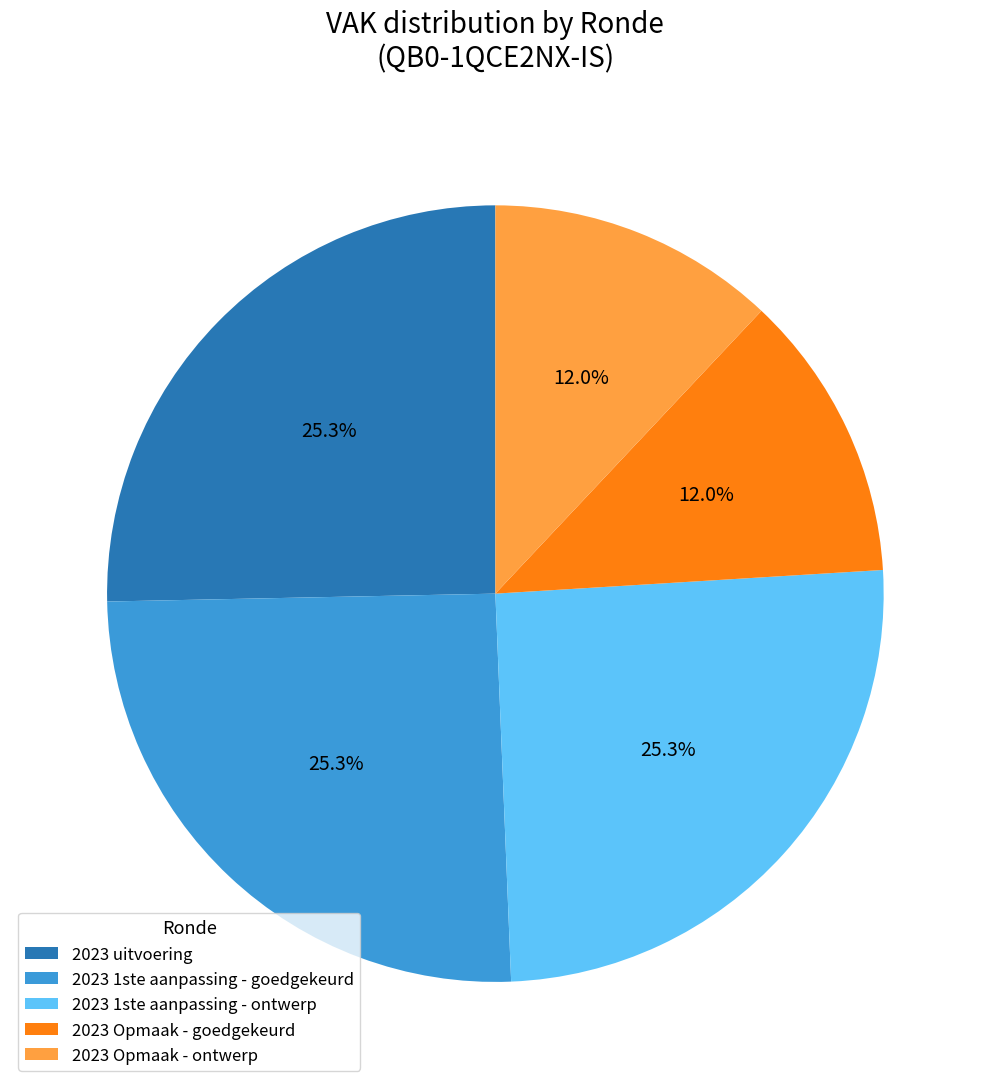

Is there any slice that represents more than half of the pie?

No